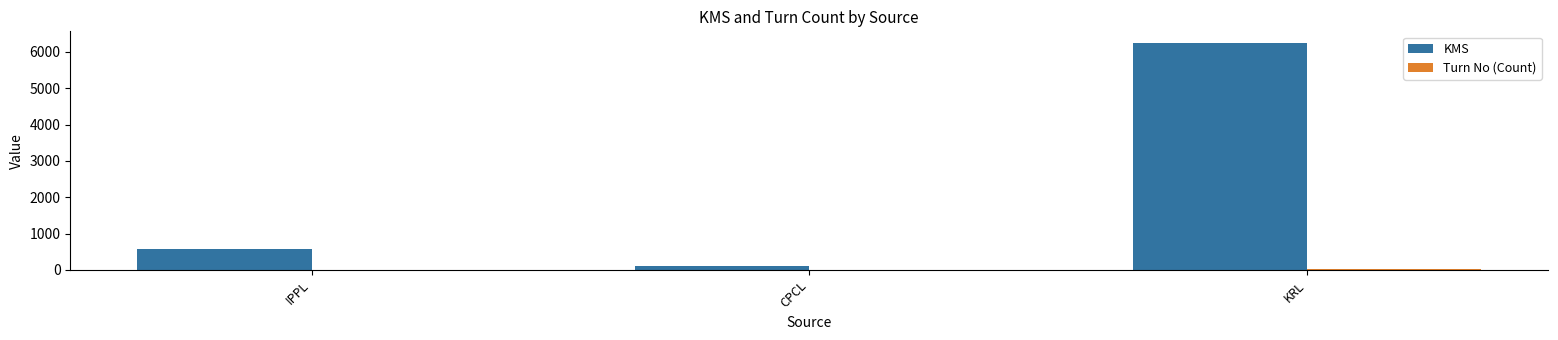

What is the sum of all KMS values?

6930